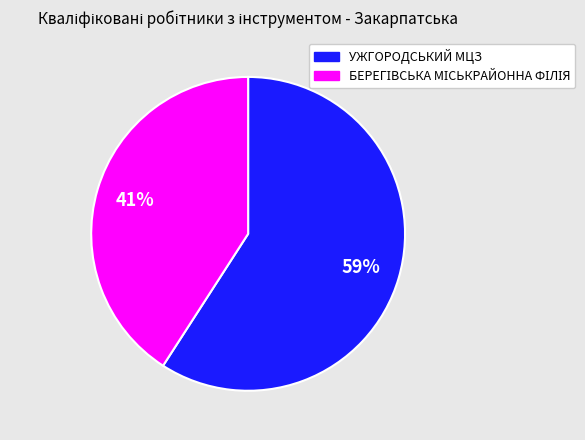

To the nearest percent, what portion does УЖГОРОДСЬКИЙ МЦЗ represent?

59%